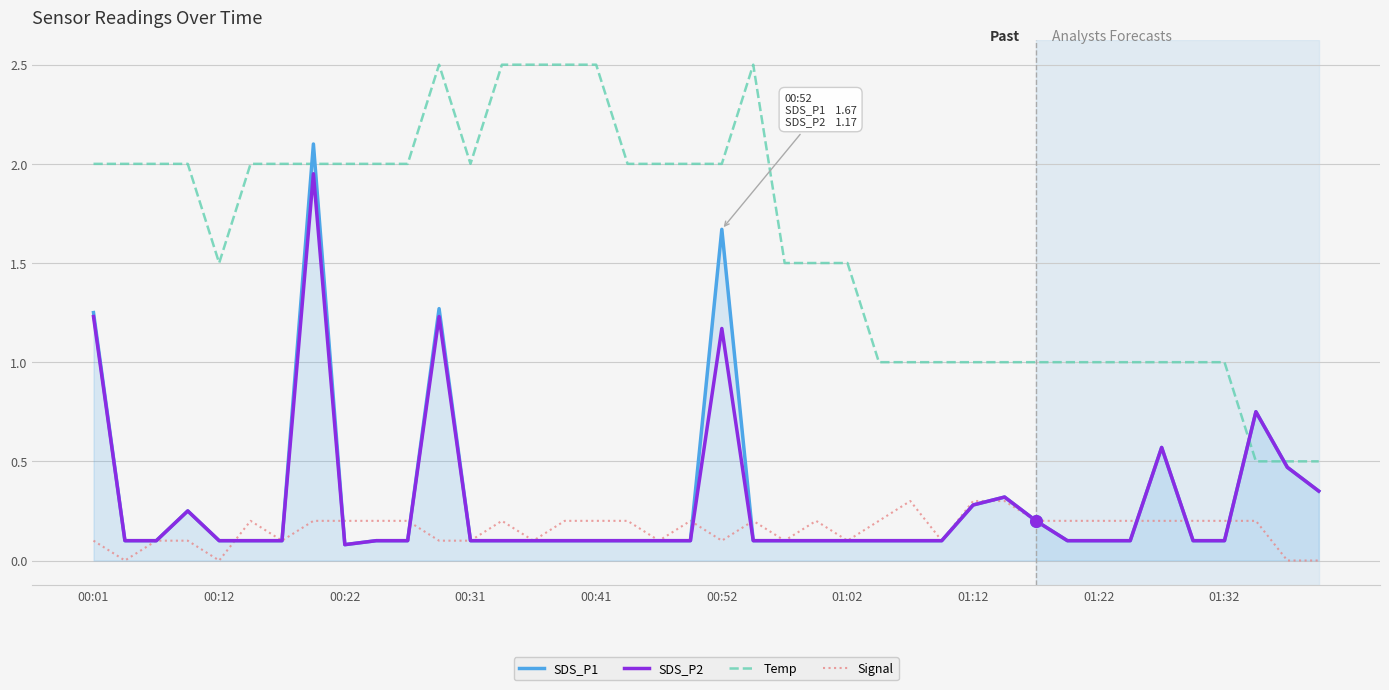

What are all the series names shown in the legend?

SDS_P1, SDS_P2, Temp, Signal